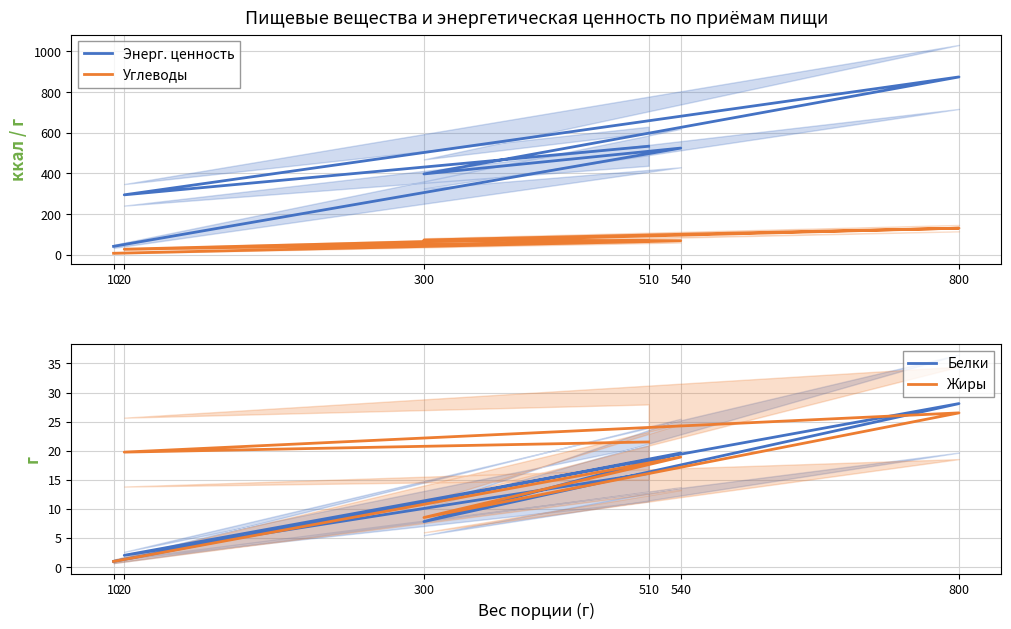

What is the spread (max minus min) of values at 20?

292.3